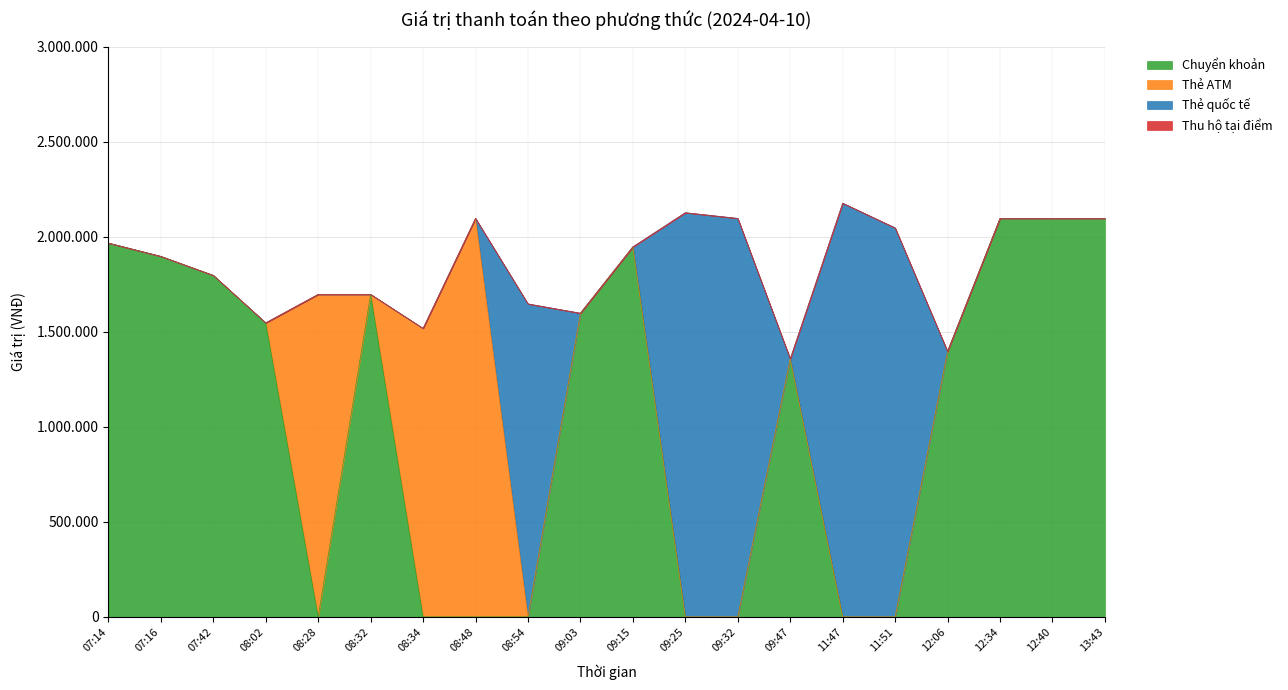

True or false: Thẻ quốc tế and Thu hộ tại điểm cross at least once.

False